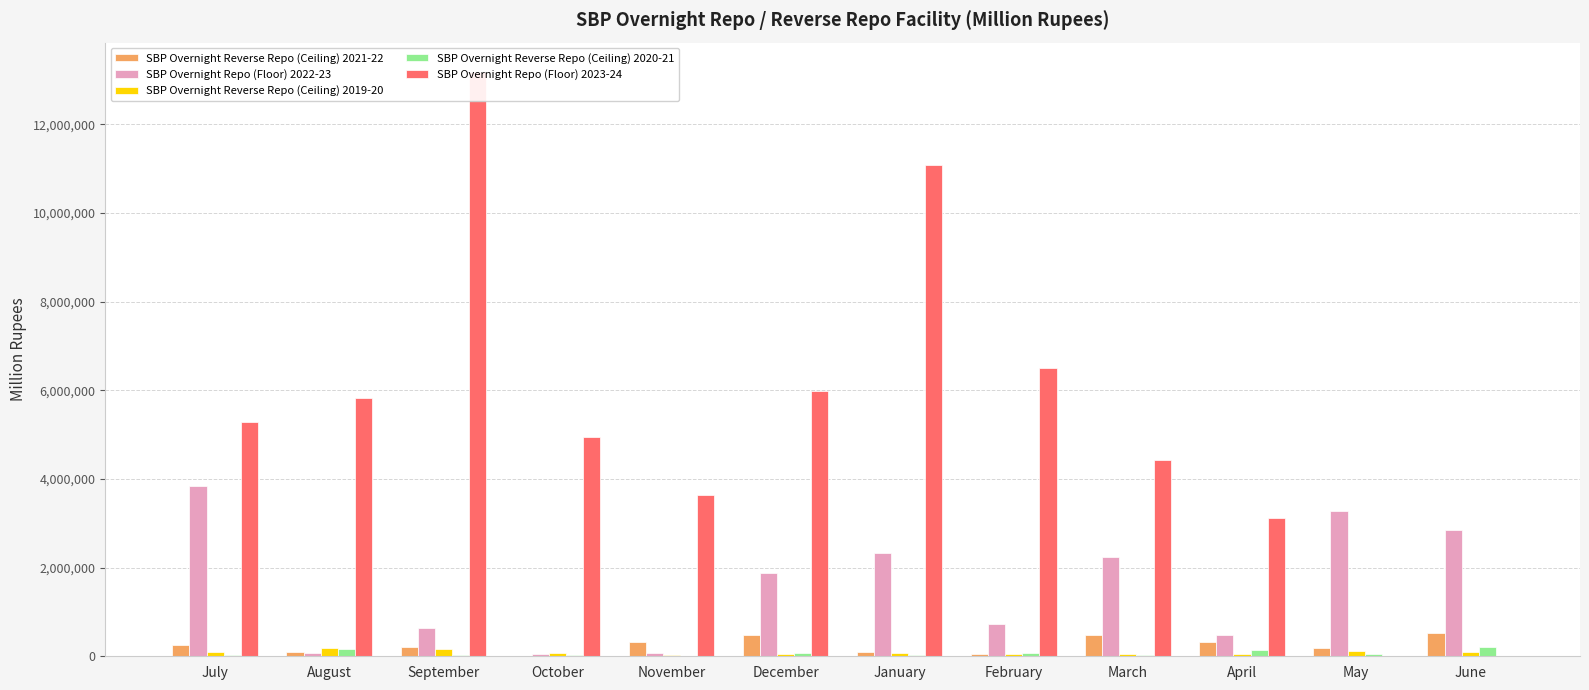

What is the total value across all series at December?

8457613